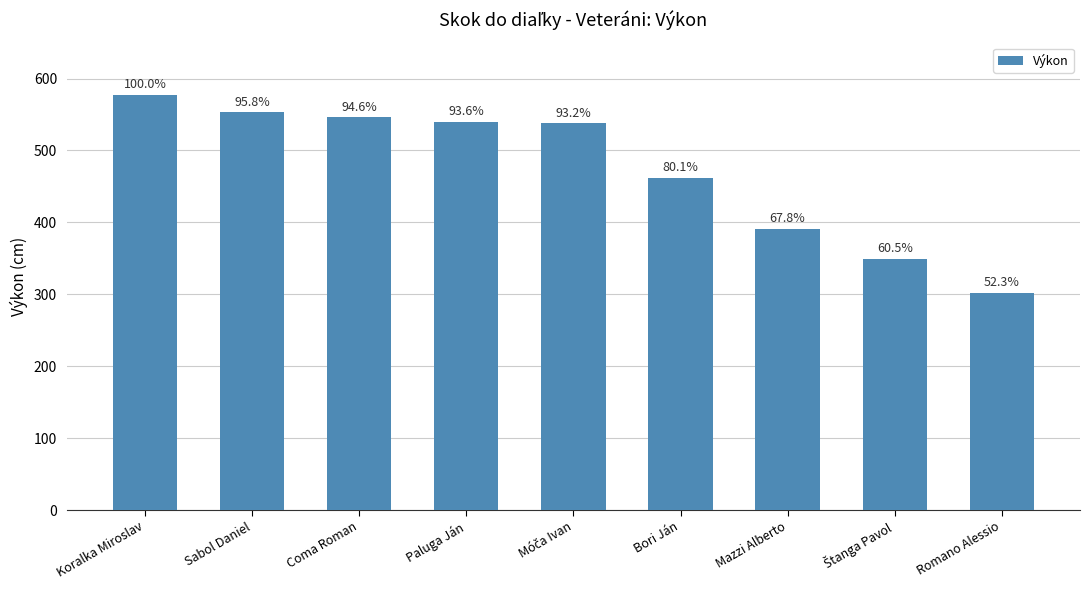

Is it true that the value at Bori Ján is 680?

False